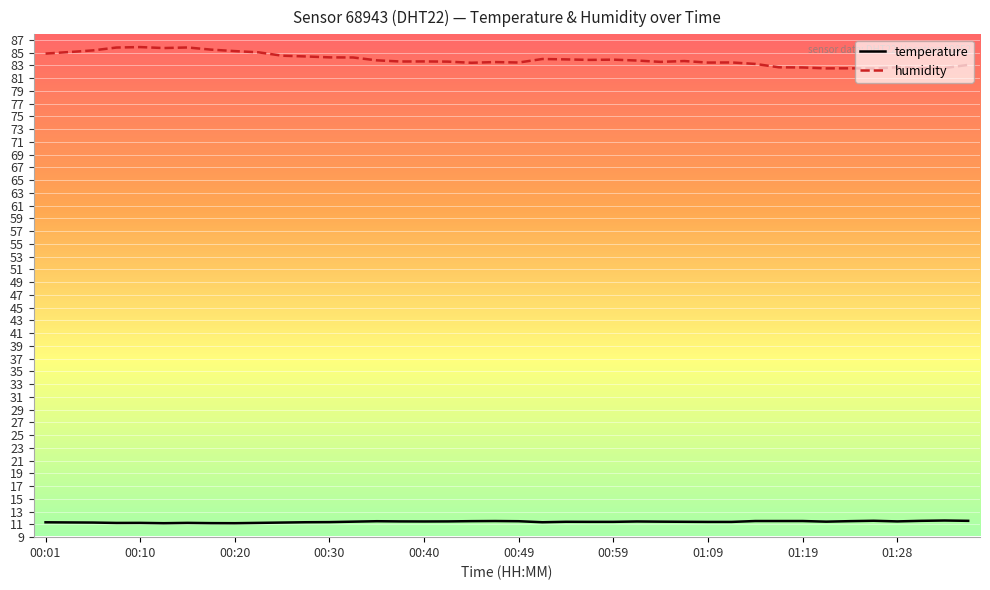

List the series in order of their overall mean, highest first.

humidity, temperature